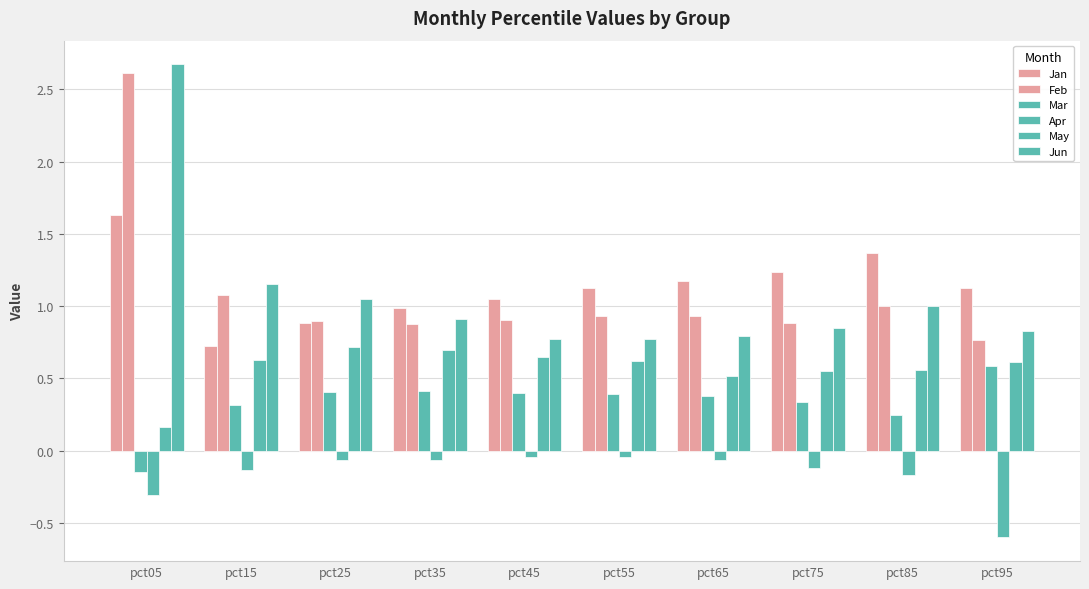

Between pct75 and pct95, which series saw the biggest shift?

Apr